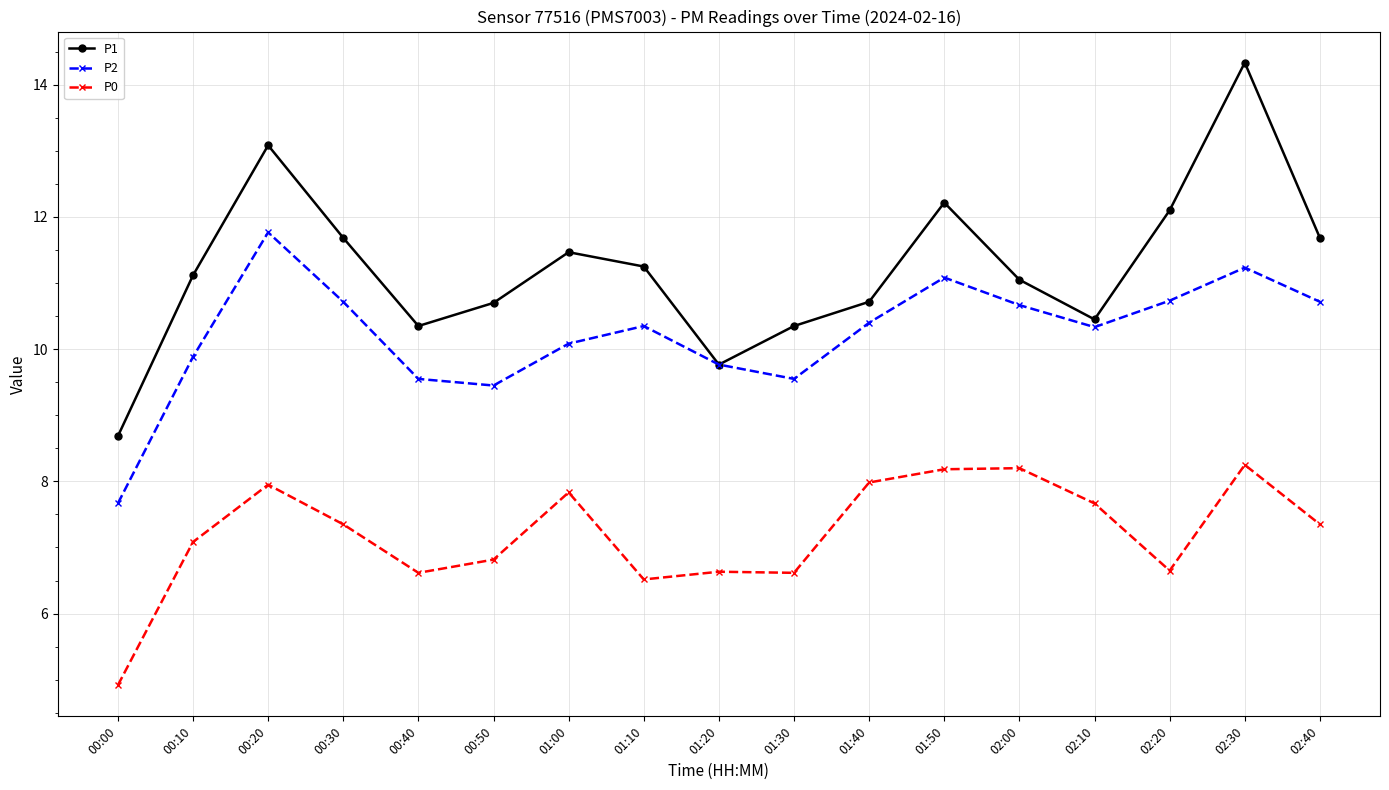

At which category does P0 reach its first local peak?

00:20